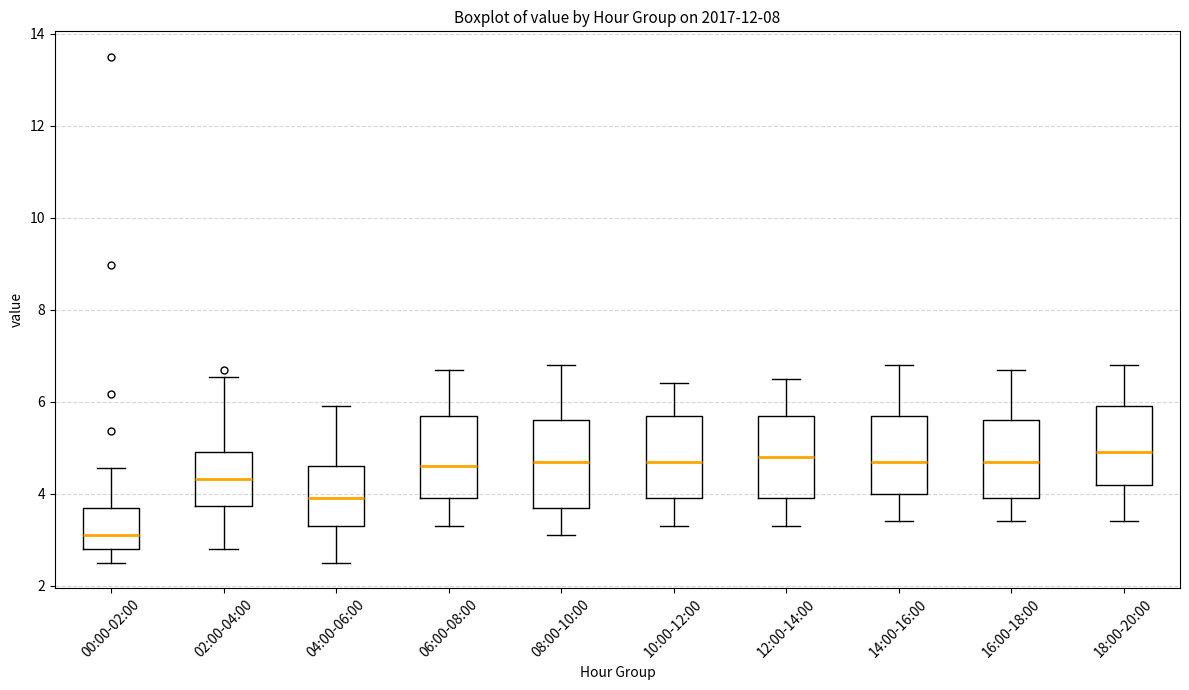

Reading left to right, transcribe this box plot: for each box, give where its median line is, the range the box spans, and where its two whiskers end, as read against the y-axis. The values are not printed on the chart, so give them approximately, as read against the axis.

00:00-02:00: median 3.2, box 2.8 to 3.8, whiskers 2.6 to 4.6
02:00-04:00: median 4.4, box 3.8 to 5.0, whiskers 2.8 to 6.6
04:00-06:00: median 4.0, box 3.4 to 4.6, whiskers 2.6 to 6.0
06:00-08:00: median 4.6, box 4.0 to 5.8, whiskers 3.4 to 6.8
08:00-10:00: median 4.8, box 3.8 to 5.6, whiskers 3.2 to 6.8
10:00-12:00: median 4.8, box 4.0 to 5.8, whiskers 3.4 to 6.4
12:00-14:00: median 4.8, box 4.0 to 5.8, whiskers 3.4 to 6.6
14:00-16:00: median 4.8, box 4.0 to 5.8, whiskers 3.4 to 6.8
16:00-18:00: median 4.8, box 4.0 to 5.6, whiskers 3.4 to 6.8
18:00-20:00: median 5.0, box 4.2 to 6.0, whiskers 3.4 to 6.8